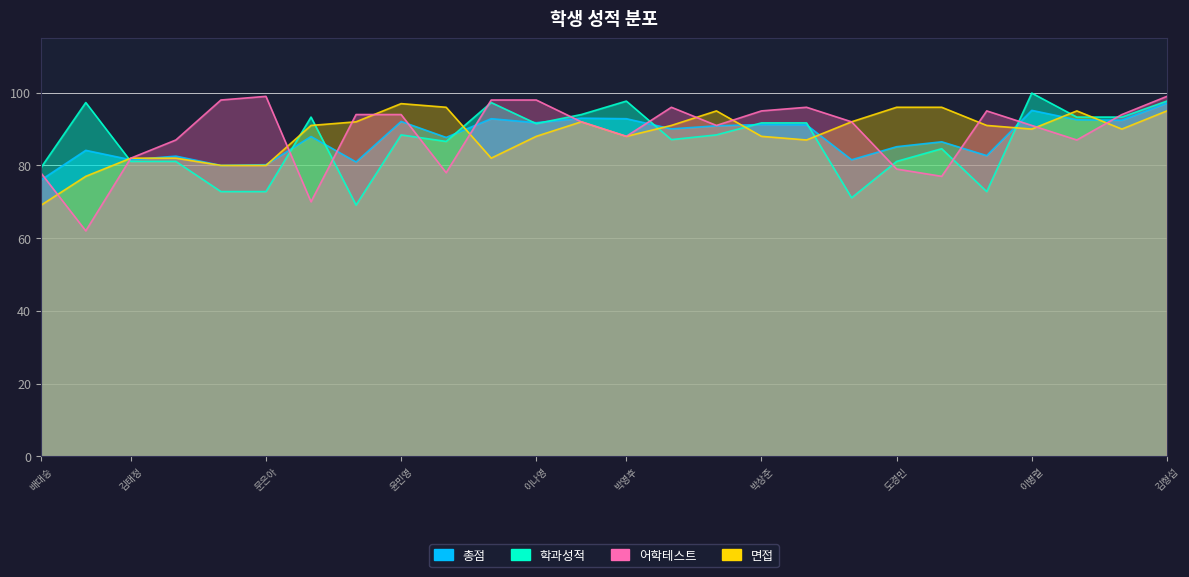

Reading left to right, list all the values displayed in this chart.

총점: 배대승=76.0	최연희=84.2	김태정=81.5	이원섭=82.5	황선칠=80.0	문은아=80.2	정태은=88.0	남미경=81.0	윤민영=92.1	최선수=87.7	백준걸=92.8	이나영=91.8	허기상=93.0	박영후=92.8	정환홍=90.0	박병훈=90.9	박상준=91.2	최경수=91.2	고수정=81.5	도경민=85.2	김수정=86.5	유응구=82.7	이병렬=95.2	이영희=92.5	최재석=92.5	김형섭=97.2
학과성적: 배대승=79.3	최연희=97.3	김태정=81.1	이원섭=81.1	황선칠=72.8	문은아=72.8	정태은=93.3	남미경=69.1	윤민영=88.4	최선수=86.6	백준걸=97.3	이나영=91.5	허기상=94.0	박영후=97.7	정환홍=87.1	박병훈=88.4	박상준=91.7	최경수=91.7	고수정=71.1	도경민=81.1	김수정=84.6	유응구=72.8	이병렬=99.9	이영희=93.3	최재석=93.3	김형섭=97.7
어학테스트: 배대승=78.0	최연희=62.0	김태정=82.0	이원섭=87.0	황선칠=98.0	문은아=99.0	정태은=70.0	남미경=94.0	윤민영=94.0	최선수=78.0	백준걸=98.0	이나영=98.0	허기상=92.0	박영후=88.0	정환홍=96.0	박병훈=91.0	박상준=95.0	최경수=96.0	고수정=92.0	도경민=79.0	김수정=77.0	유응구=95.0	이병렬=91.0	이영희=87.0	최재석=94.0	김형섭=99.0
면접: 배대승=69.0	최연희=77.0	김태정=82.0	이원섭=82.0	황선칠=80.0	문은아=80.0	정태은=91.0	남미경=92.0	윤민영=97.0	최선수=96.0	백준걸=82.0	이나영=88.0	허기상=92.0	박영후=88.0	정환홍=91.0	박병훈=95.0	박상준=88.0	최경수=87.0	고수정=92.0	도경민=96.0	김수정=96.0	유응구=91.0	이병렬=90.0	이영희=95.0	최재석=90.0	김형섭=95.0